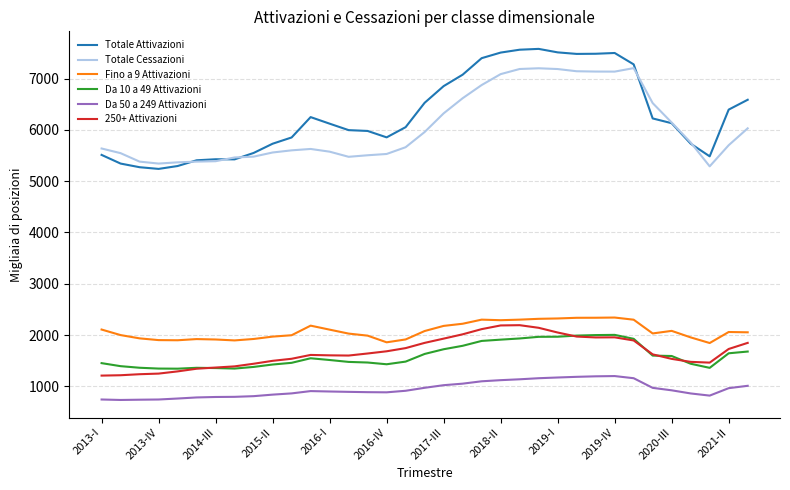

True or false: Da 50 a 249 Attivazioni and Totale Attivazioni cross at least once.

False